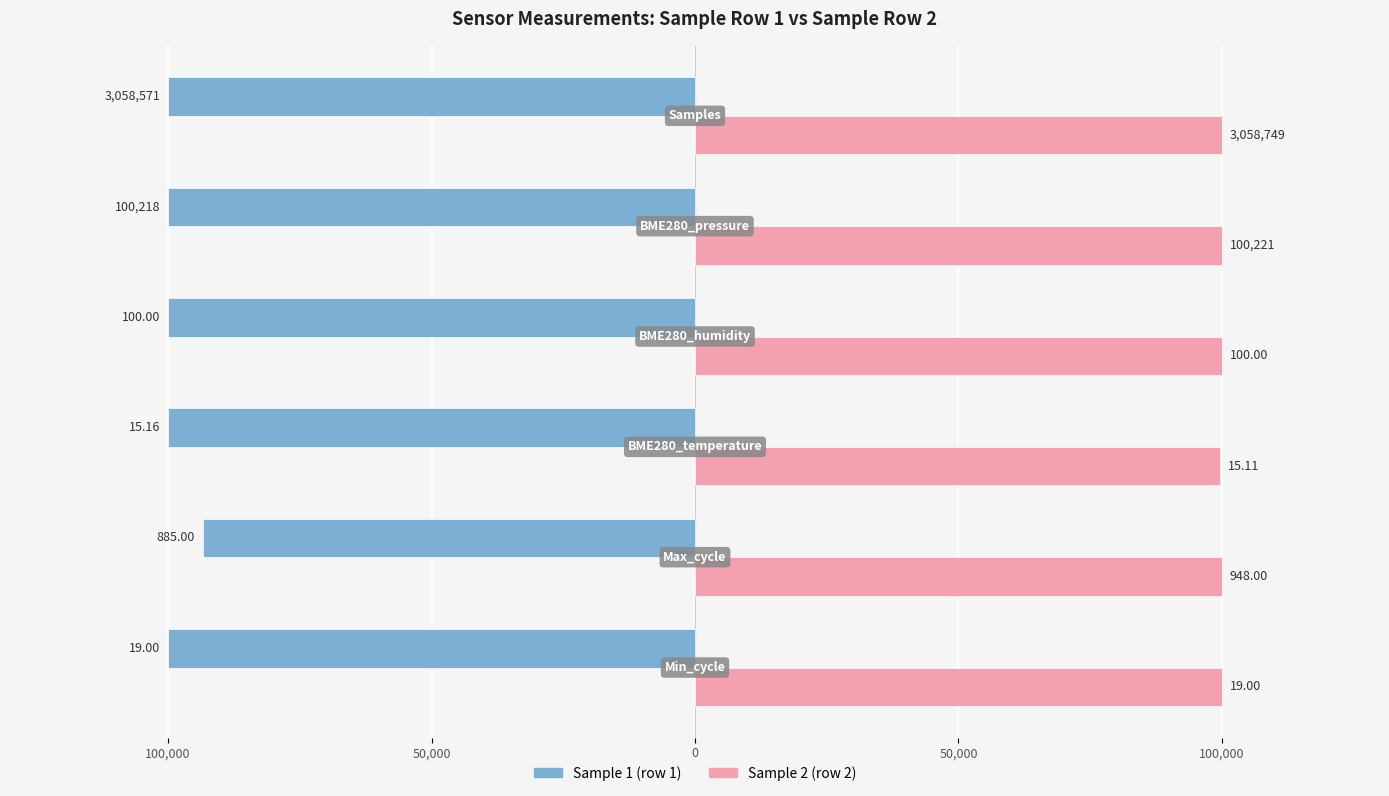

Which series has the largest total across all categories?

Sample 2 (row 2)